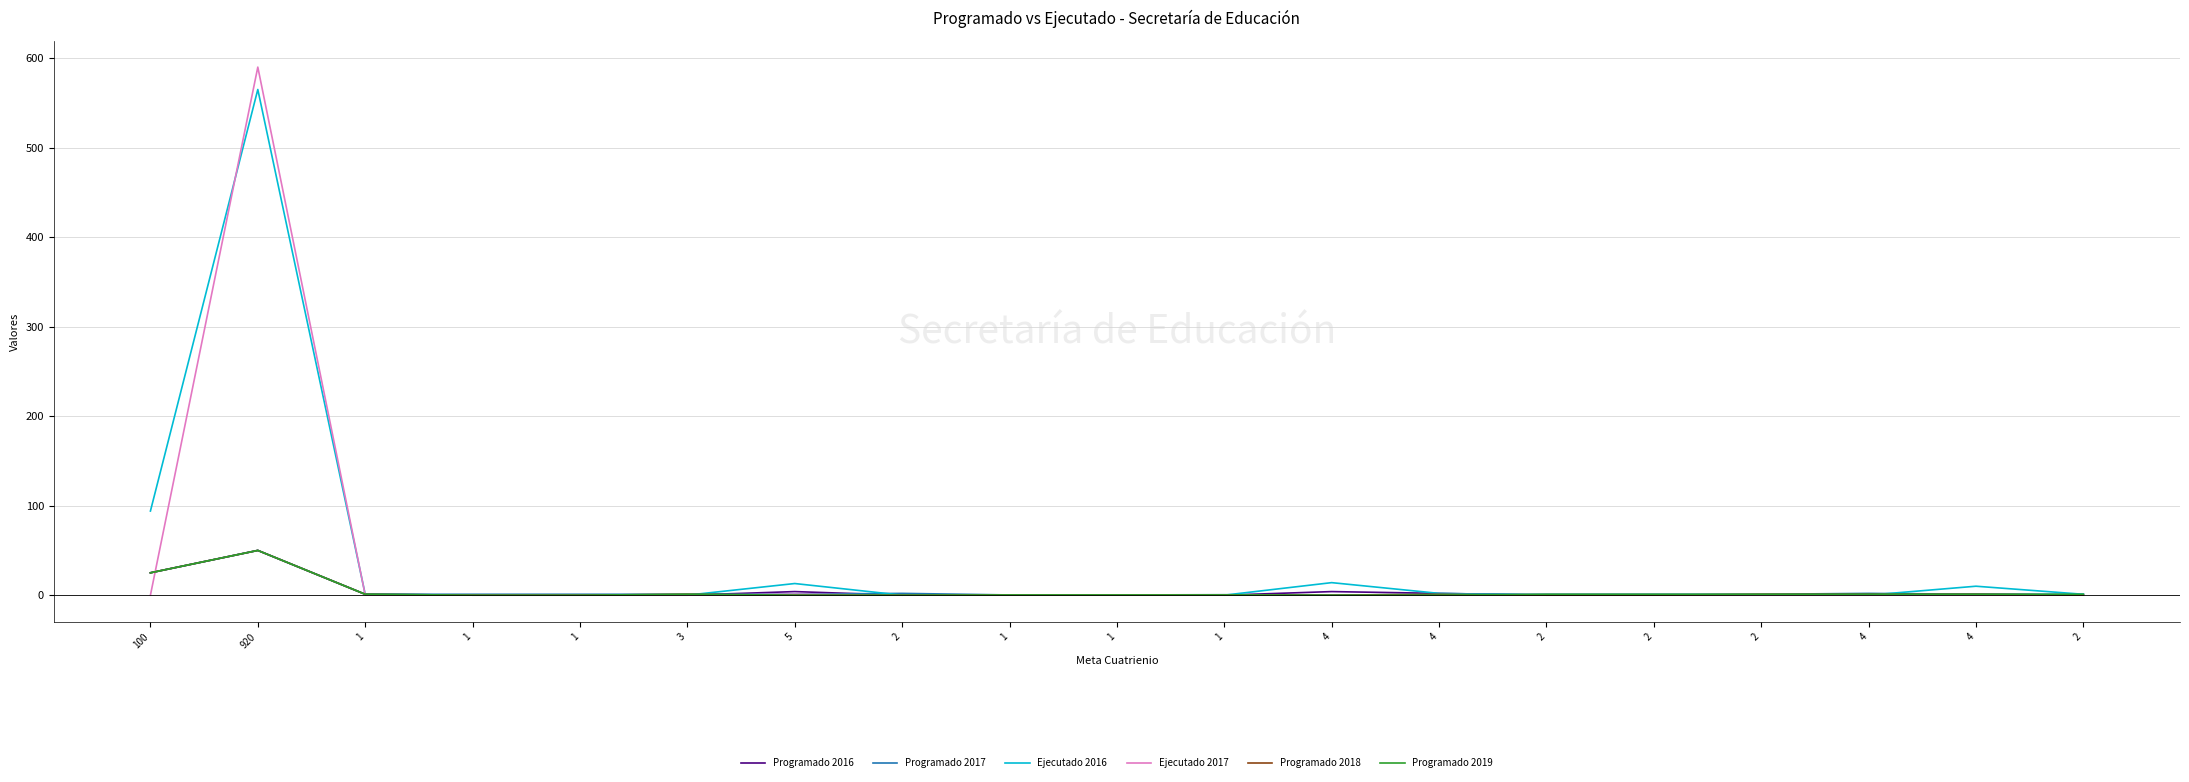

The value of Programado 2019 at 2 is 1.0. True or false?

True